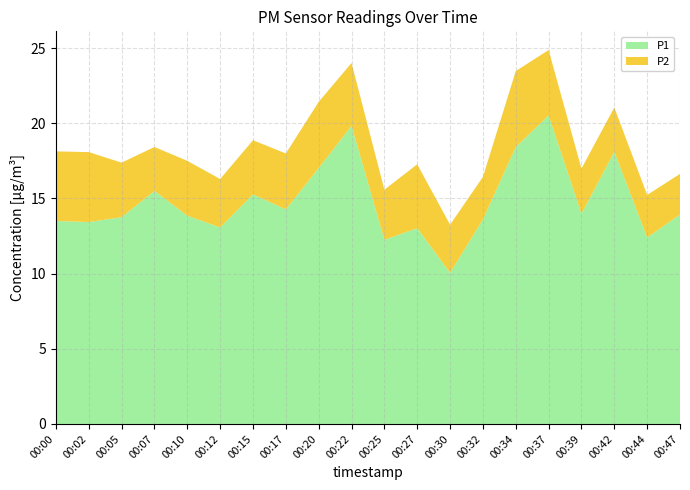

Reading left to right, extract all data points from this chart.

P1: 00:00=13.5	00:02=13.4	00:05=13.8	00:07=15.5	00:10=13.8	00:12=13.1	00:15=15.3	00:17=14.3	00:20=17.0	00:22=19.8	00:25=12.2	00:27=13.0	00:30=10.1	00:32=13.6	00:34=18.4	00:37=20.5	00:39=14.0	00:42=18.1	00:44=12.4	00:47=13.9
P2: 00:00=4.6	00:02=4.7	00:05=3.6	00:07=2.9	00:10=3.6	00:12=3.2	00:15=3.6	00:17=3.7	00:20=4.4	00:22=4.2	00:25=3.3	00:27=4.2	00:30=3.2	00:32=2.8	00:34=5.0	00:37=4.3	00:39=3.0	00:42=3.0	00:44=2.8	00:47=2.7